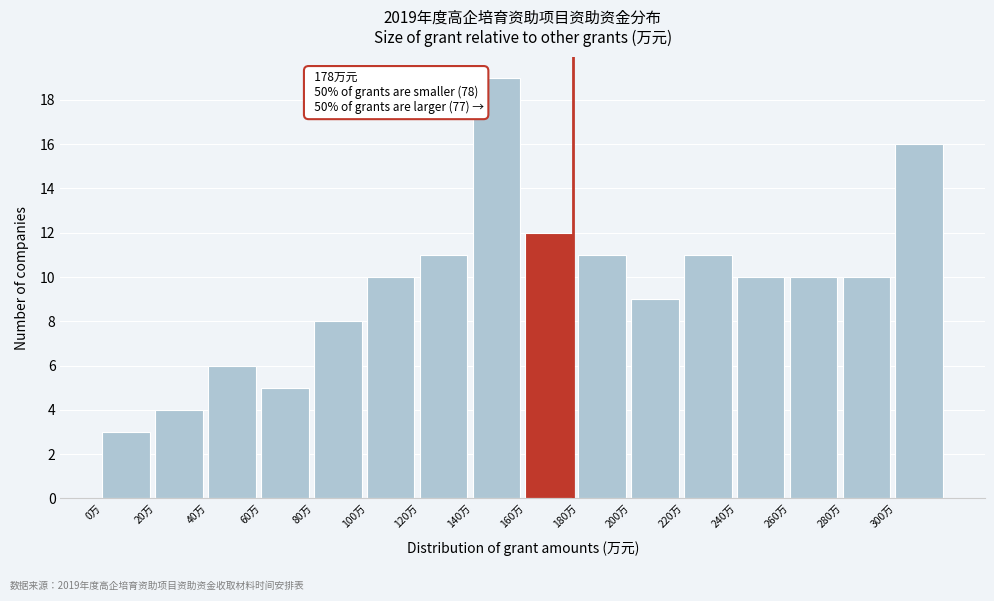

Which range on the x-axis has the tallest bar?

140 to 160